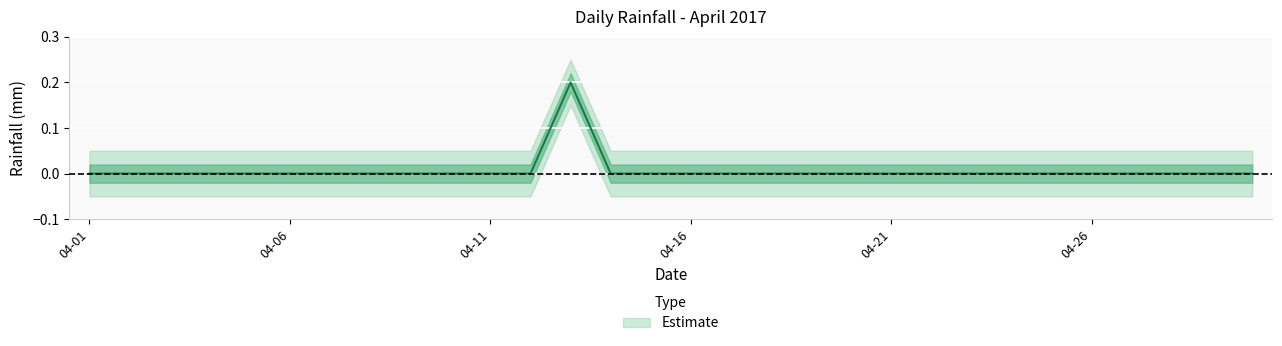

What is the greatest value displayed?

0.2